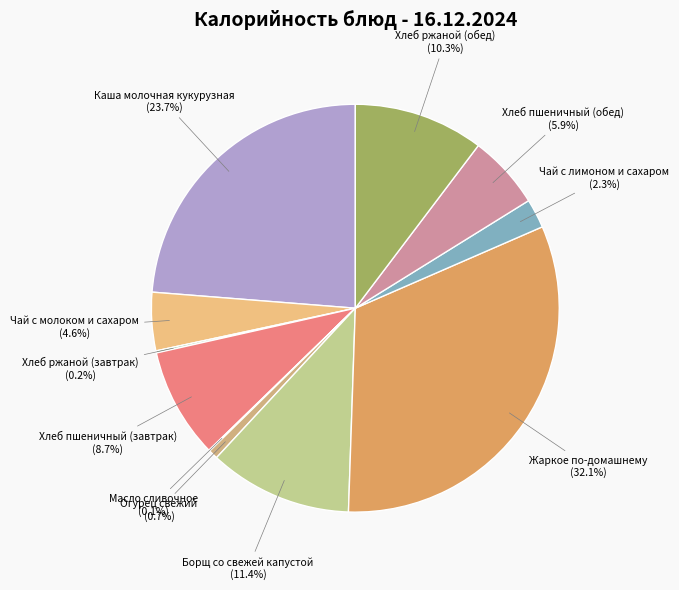

Which slice is the largest?

Жаркое по-домашнему